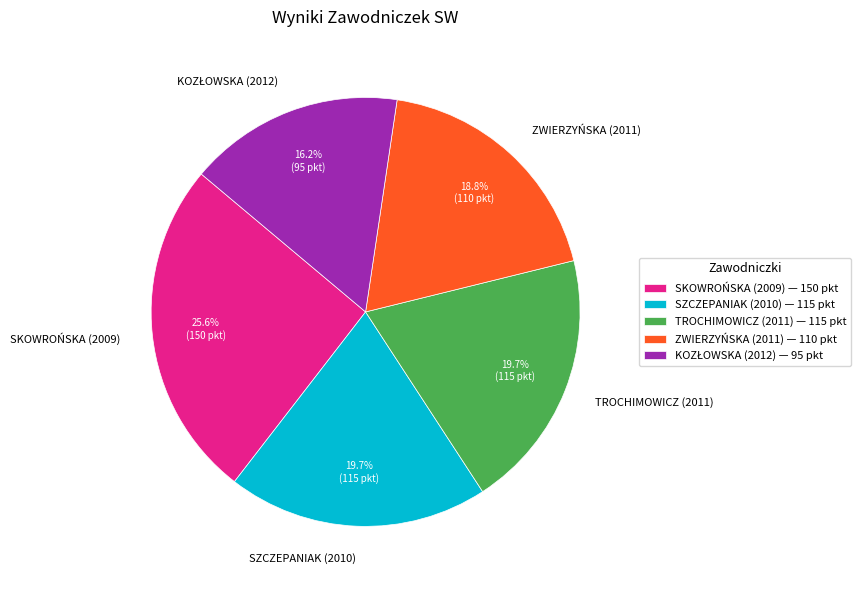

To the nearest percent, what is the average slice percentage?

20%